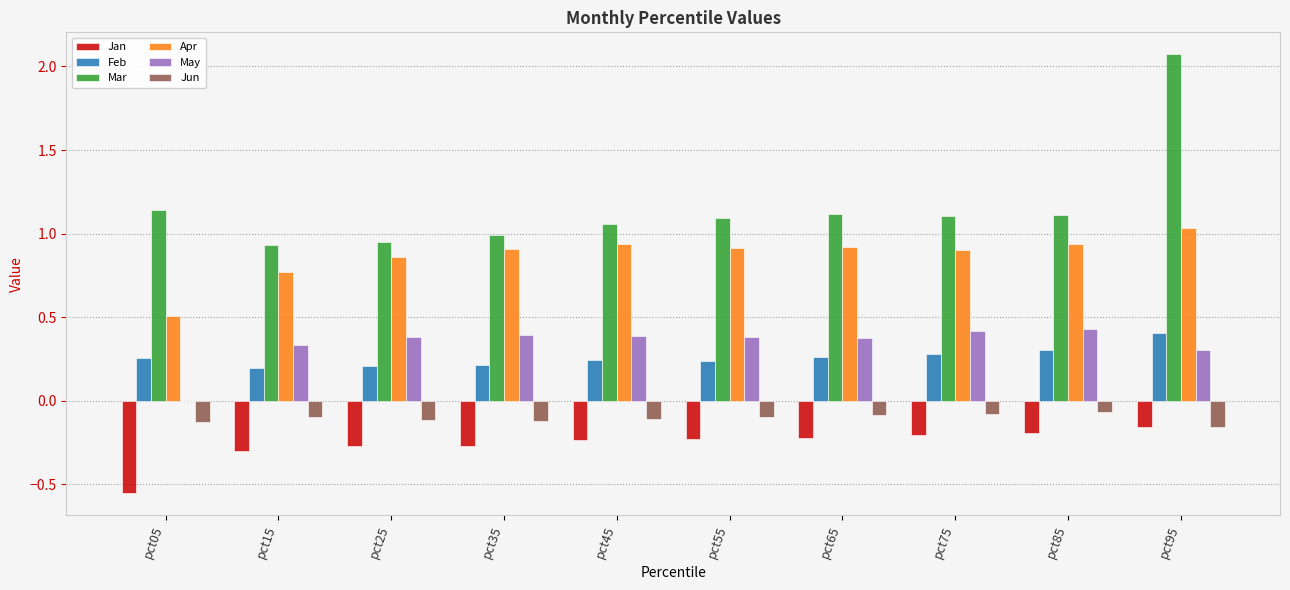

Which series changed the most between pct05 and pct45?

Apr